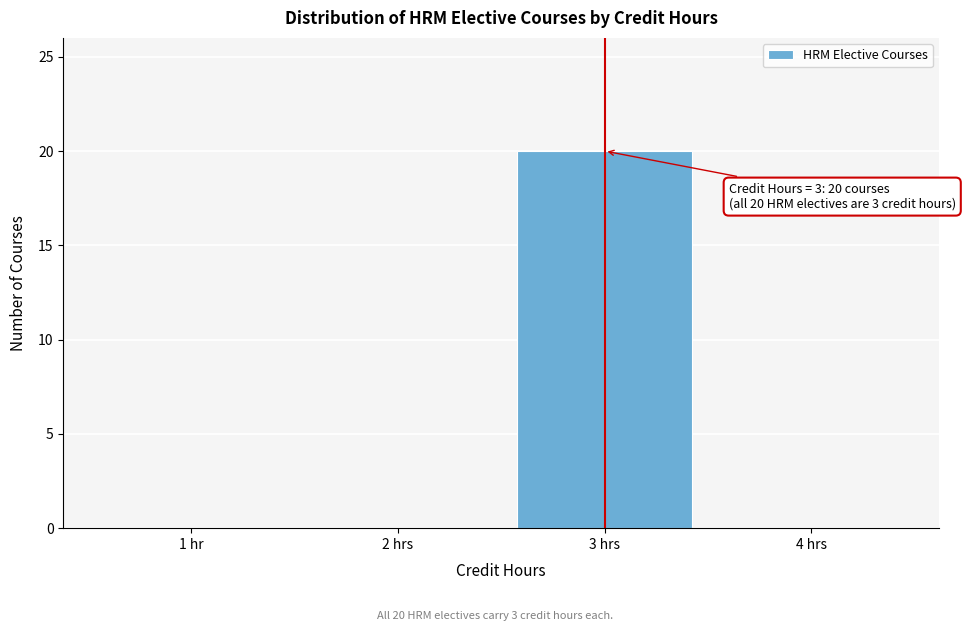

Reading left to right, list all the values displayed in this chart.

1 hr=0	2 hrs=0	3 hrs=20	4 hrs=0